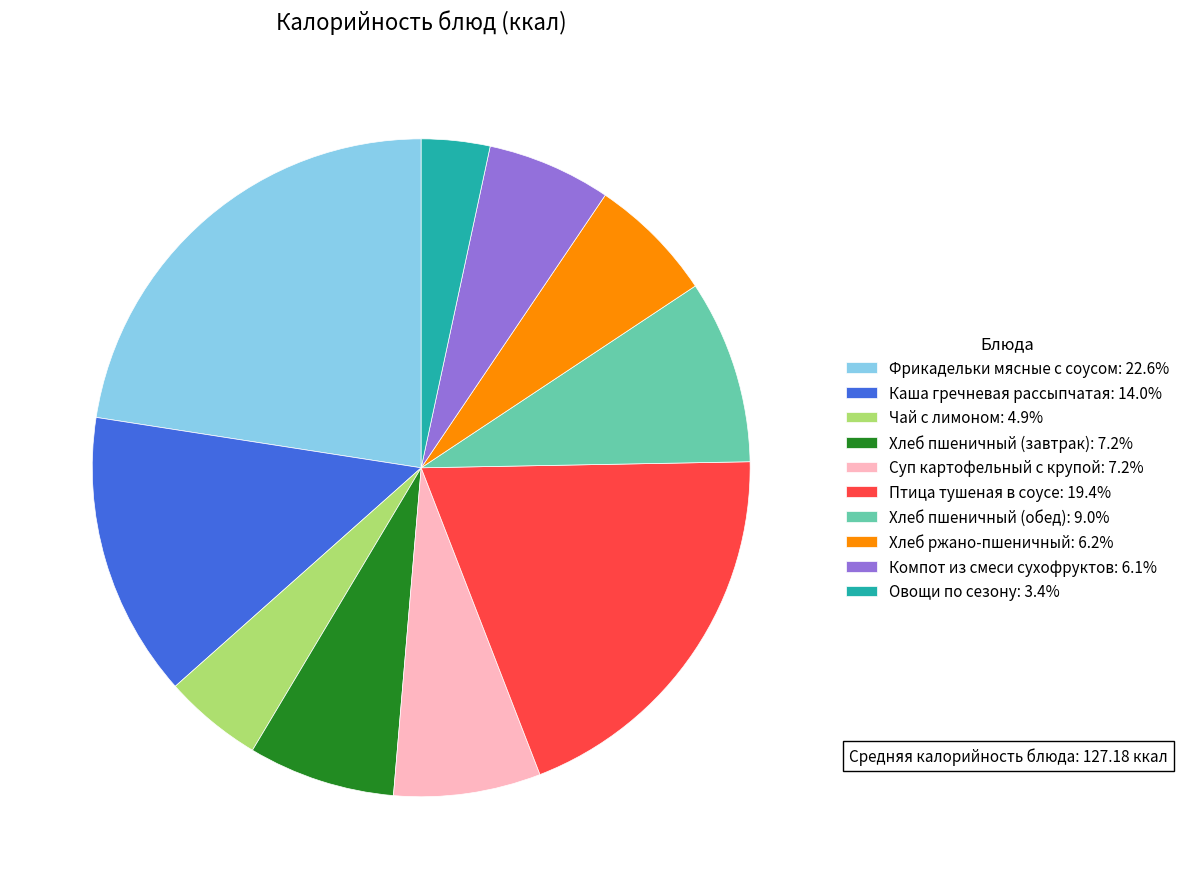

Do Овощи по сезону: 3.4% and Хлеб пшеничный (обед): 9.0% together represent more than half of the pie?

No